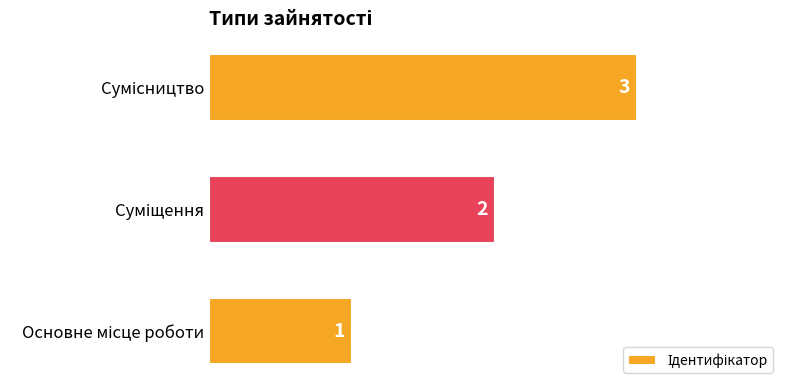

What is the sum of all values?

6